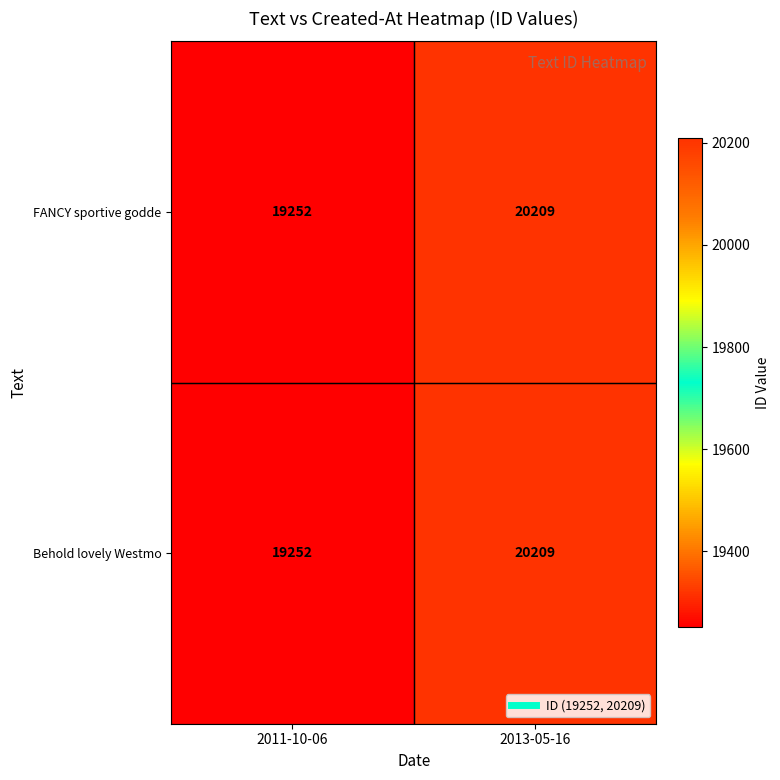

What is the difference between the Behold lovely Westmo values at 2011-10-06 and 2013-05-16?

957